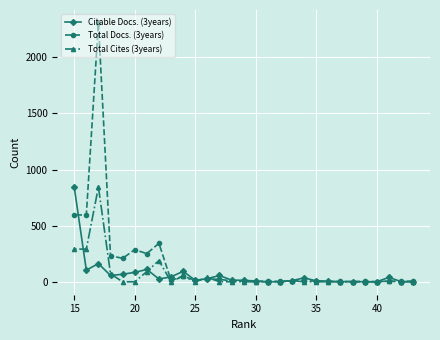

What is the maximum value shown in the chart?

2307.0